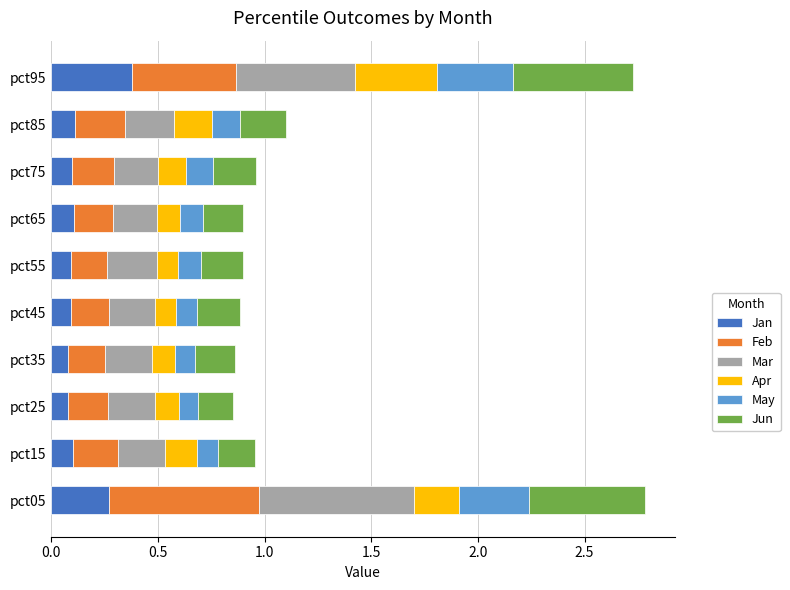

What is the total value across all series at pct05?

2.8